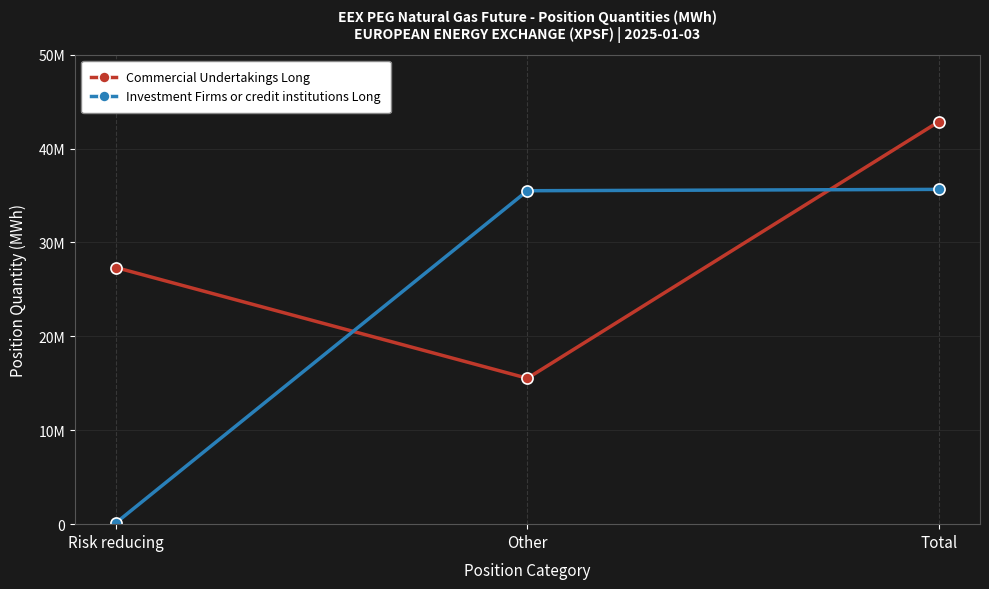

Where does the Commercial Undertakings Long series first go above 27330623?

Total